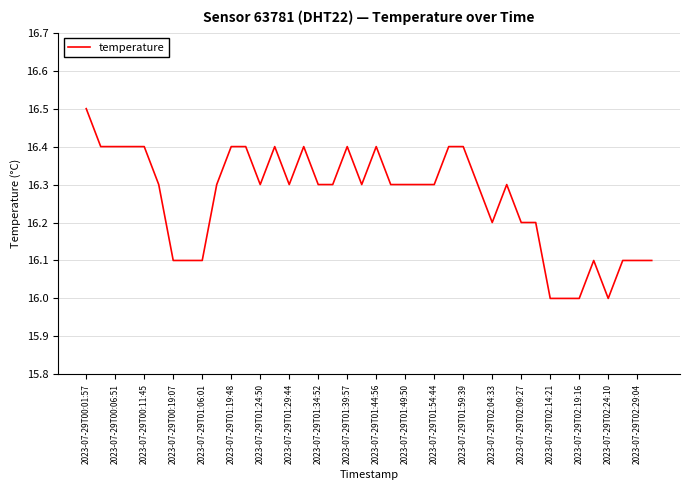

What is the greatest value displayed?

16.5